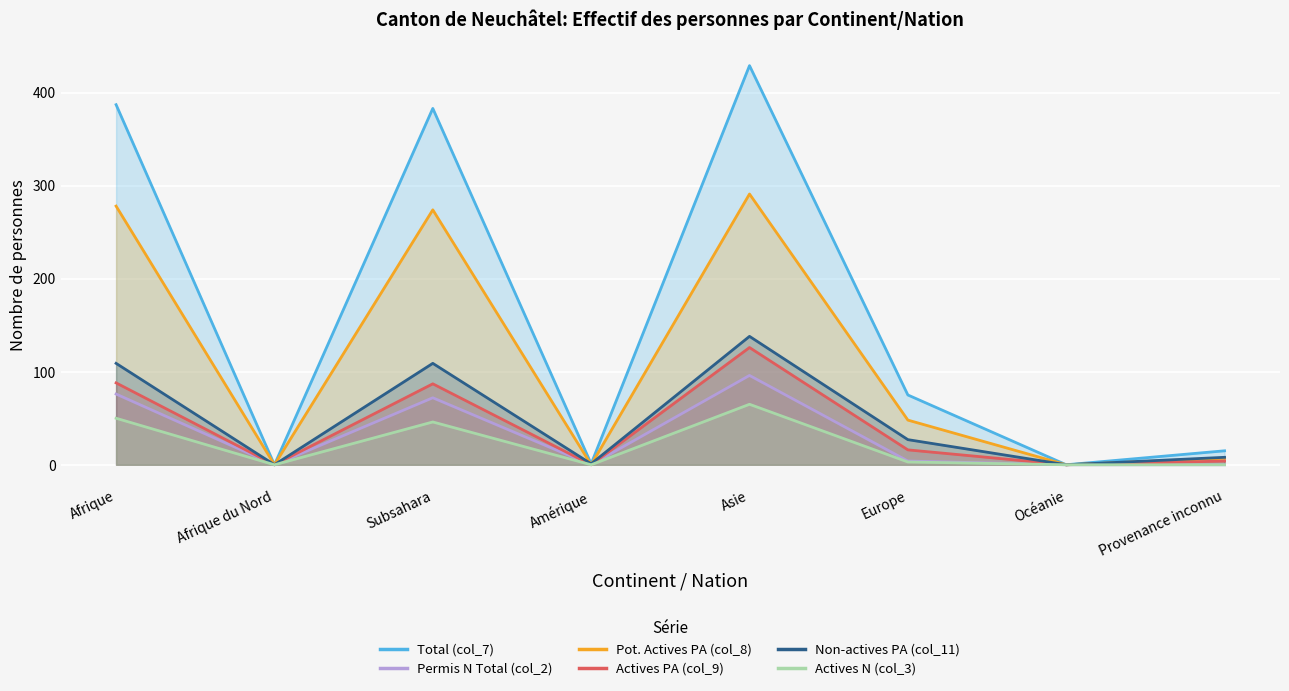

How many lines are shown in the chart?

6